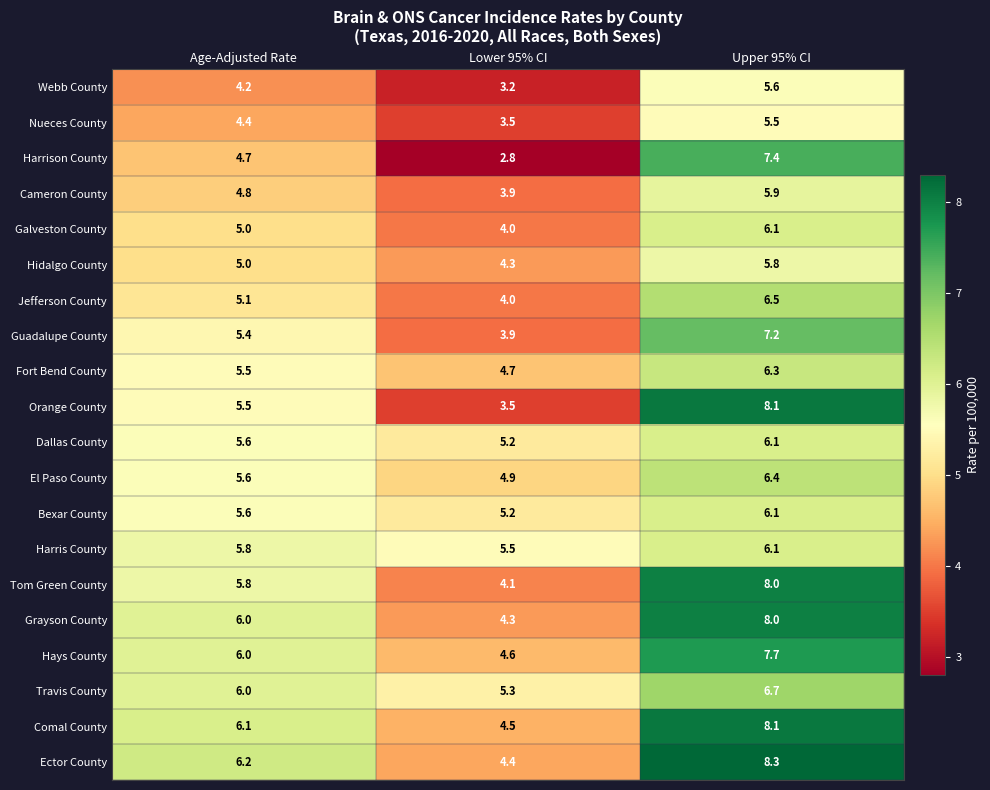

What is the sum of all Harrison County values?

14.9